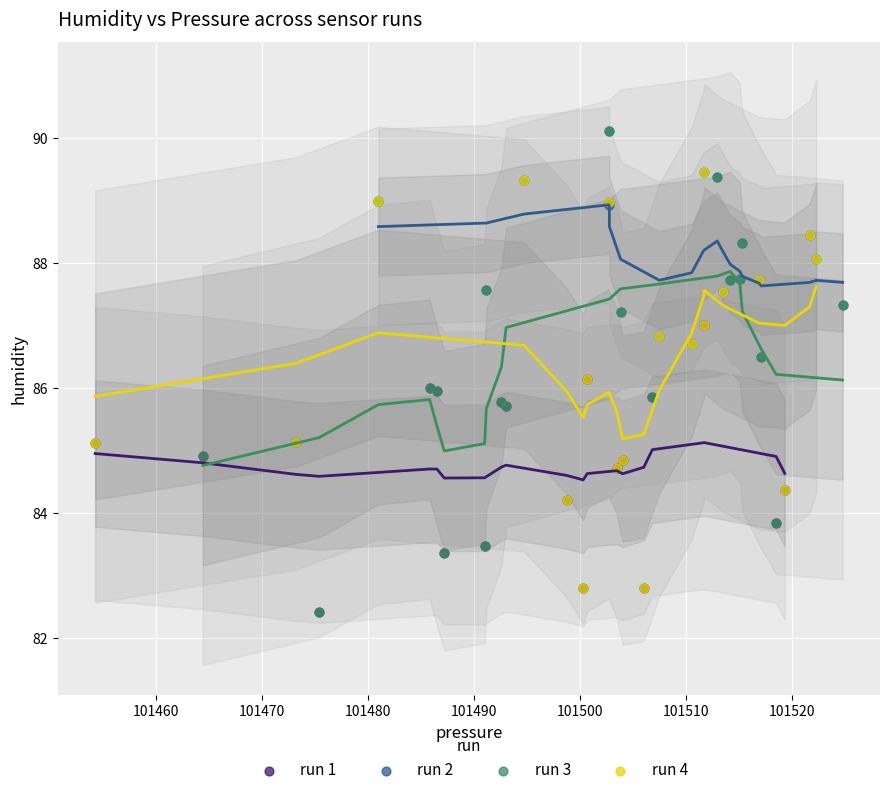

Which series has the largest Y range (max minus min)?

run 3